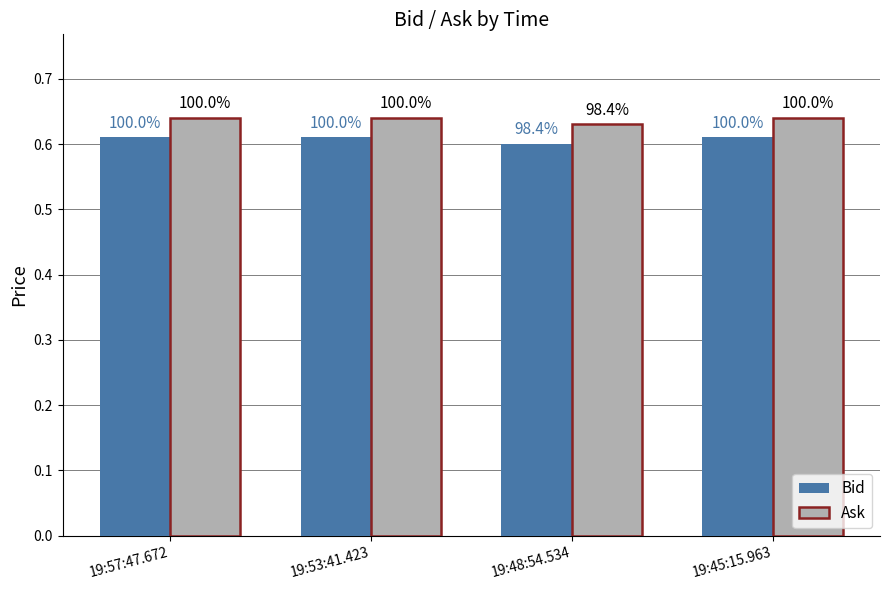

What are all the series names shown in the legend?

Bid, Ask